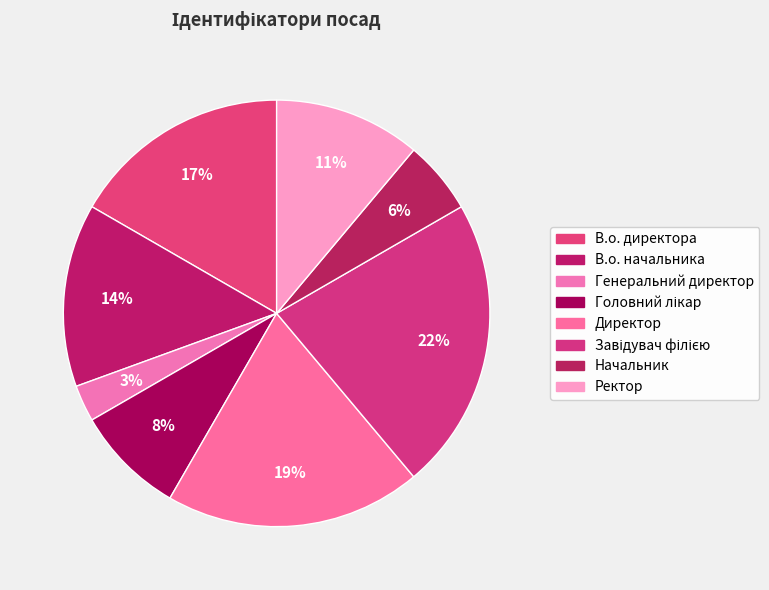

Does any single category account for the majority?

No